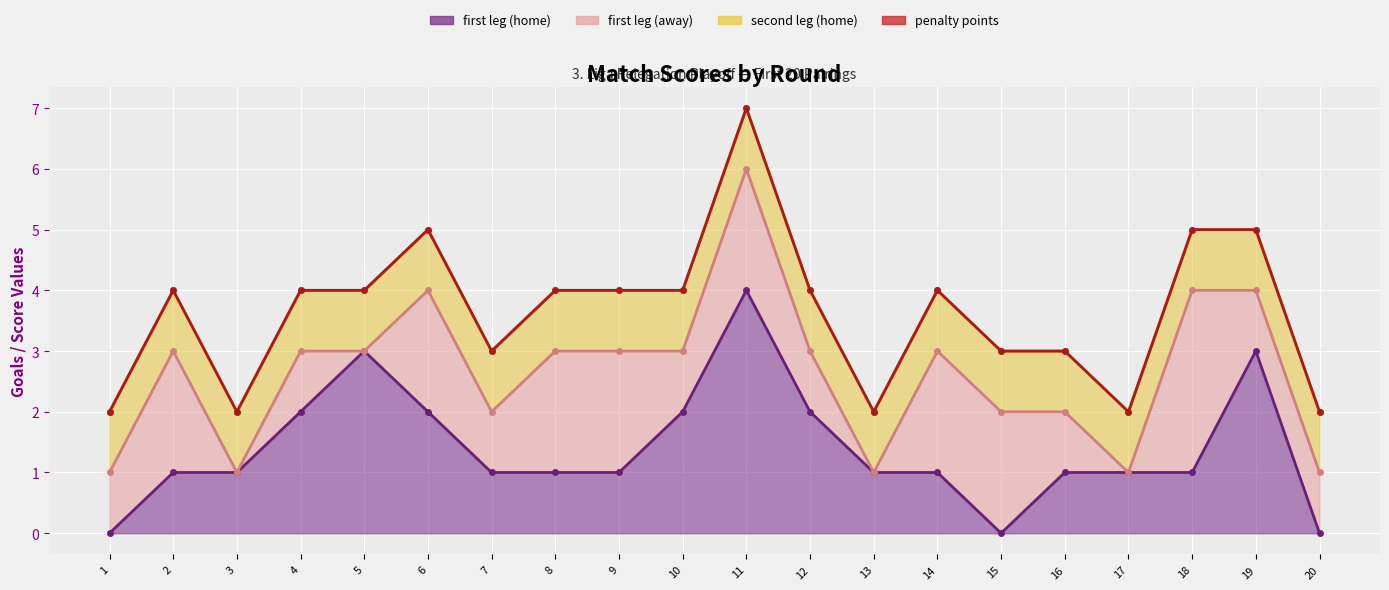

Read the second leg (home) value at 1.

1